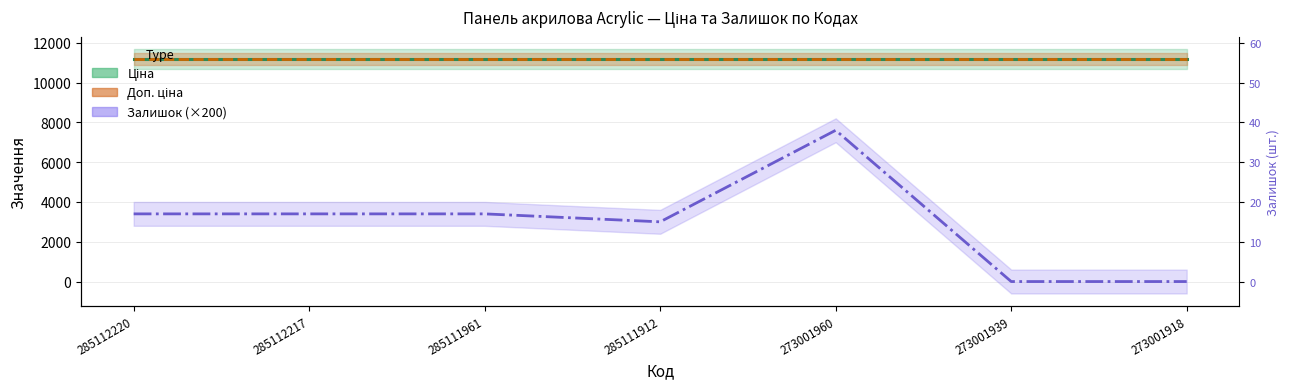

At how many categories does at least one series exceed 4182?

7